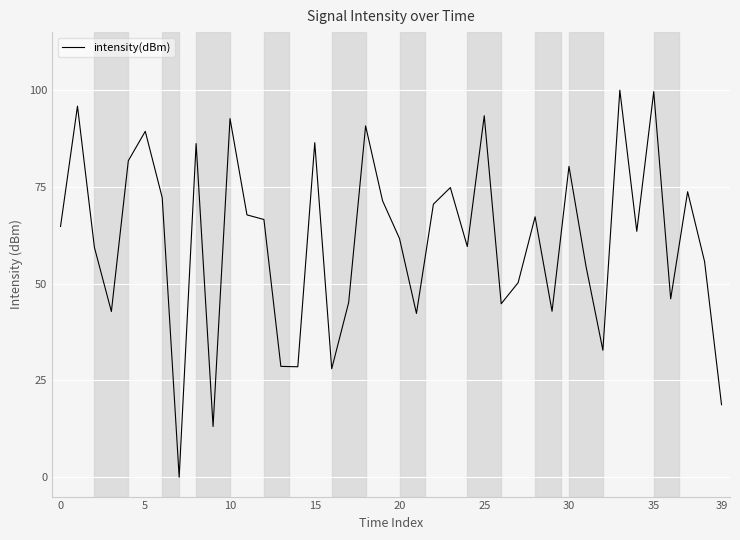

What is the maximum value shown in the chart?

100.0